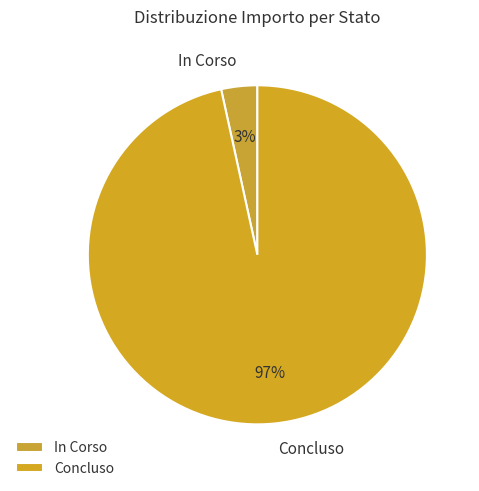

How many slices are in this pie chart?

2